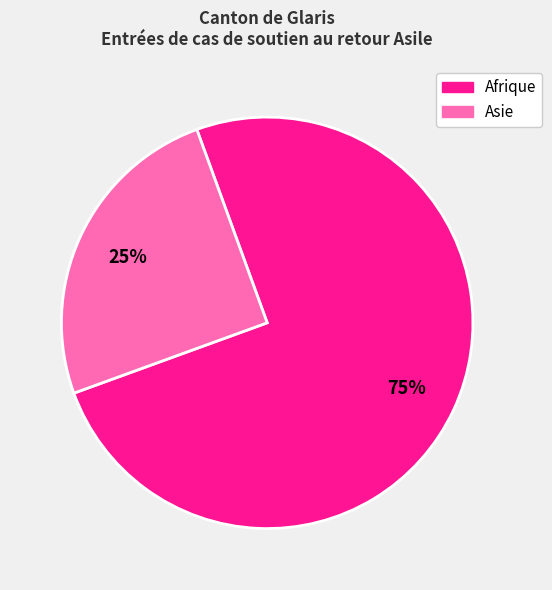

Does any single category account for the majority?

Yes